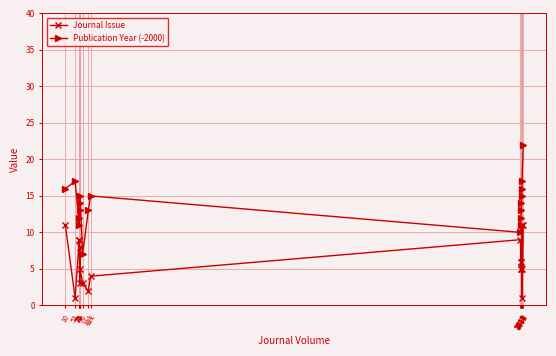

What is the sum of the Publication Year (-2000) values at 2010 and 73?

23